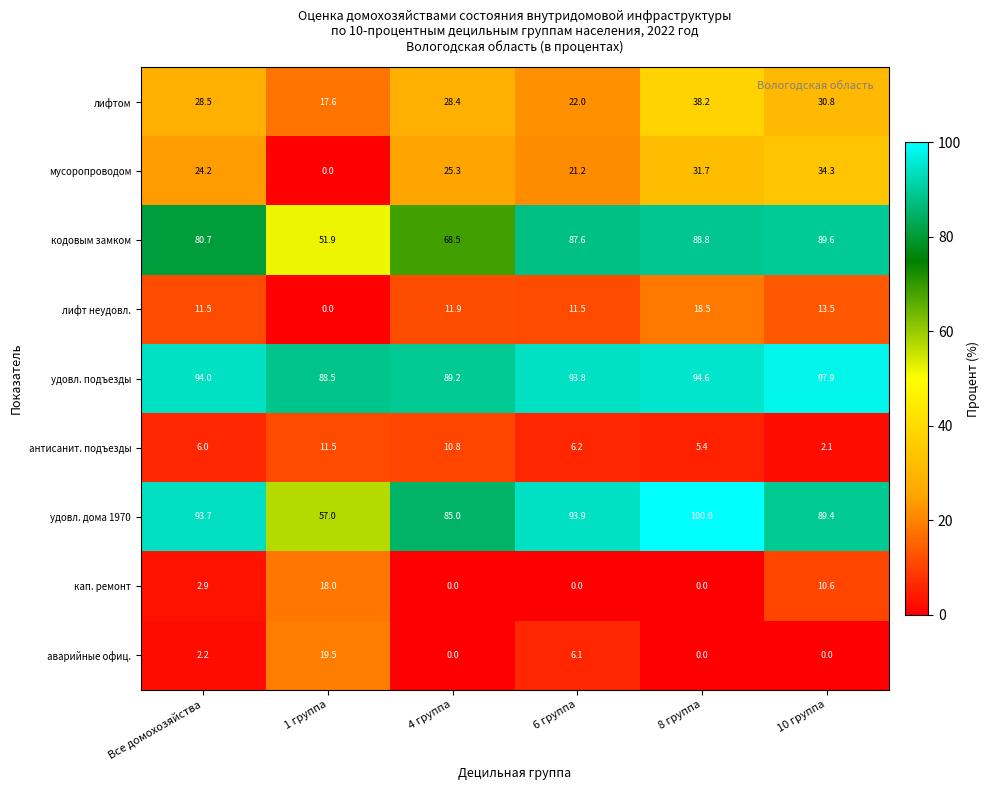

What is the sum of all кодовым замком values?

467.1